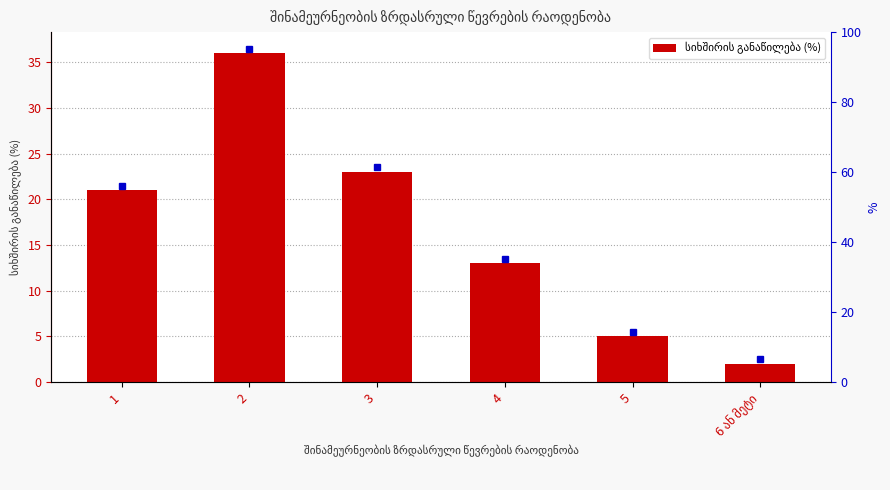

What is the label of the 4th bar from the left?

4